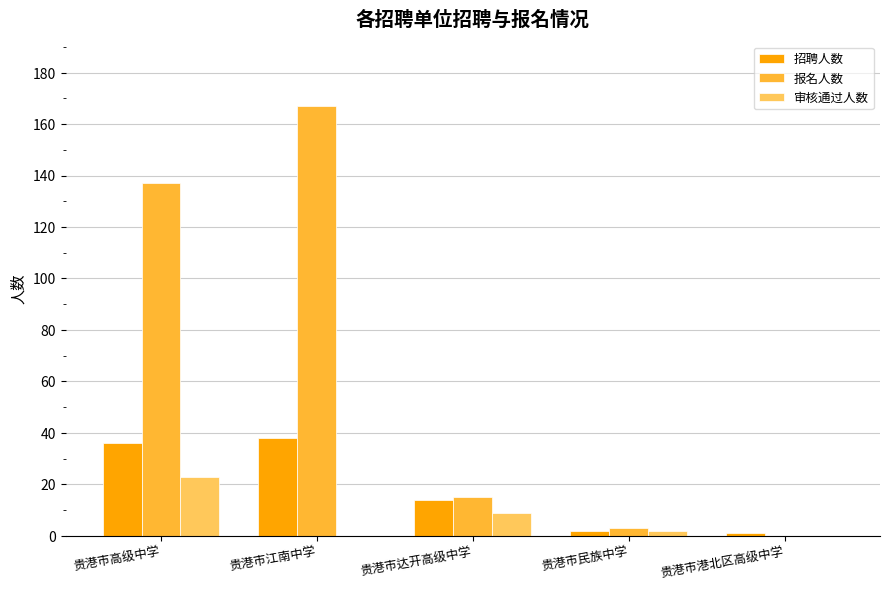

The value of 报名人数 at 贵港市江南中学 is 167. True or false?

True